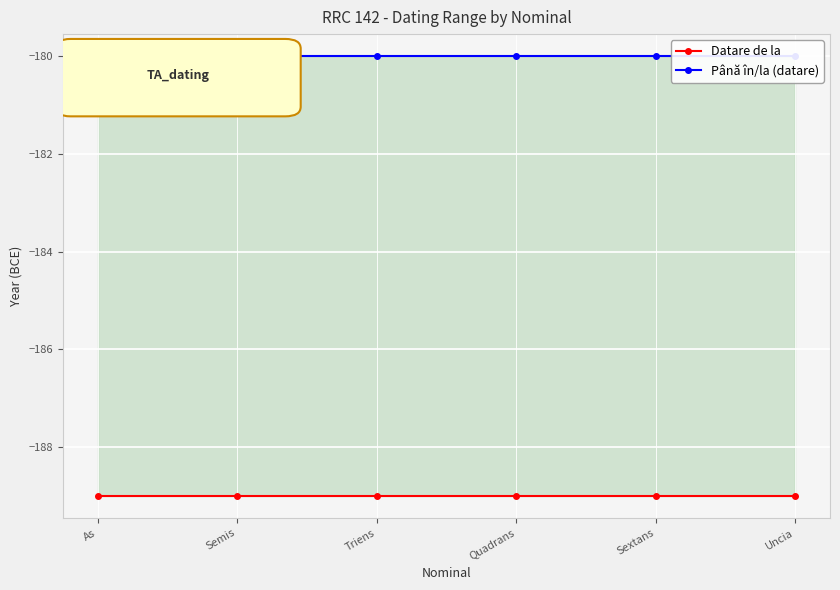

What is the label of the 6th point from the left?

Uncia